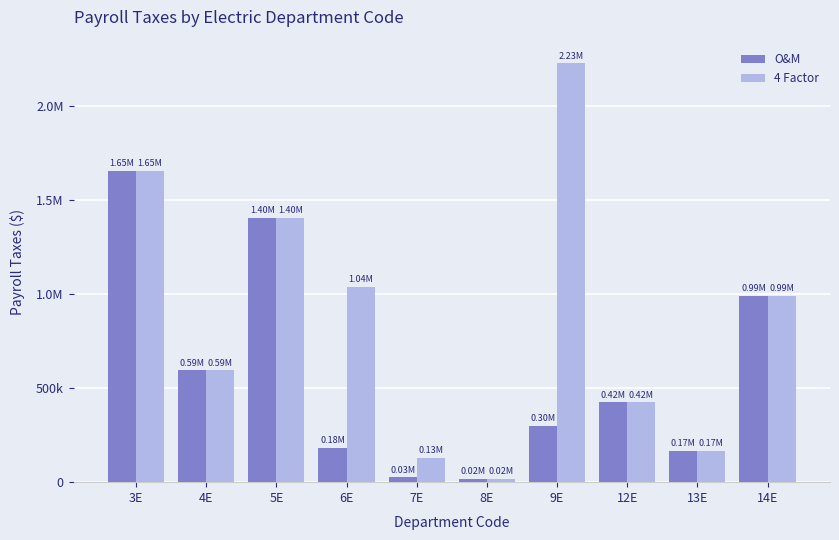

What is the greatest value displayed?

2225656.1